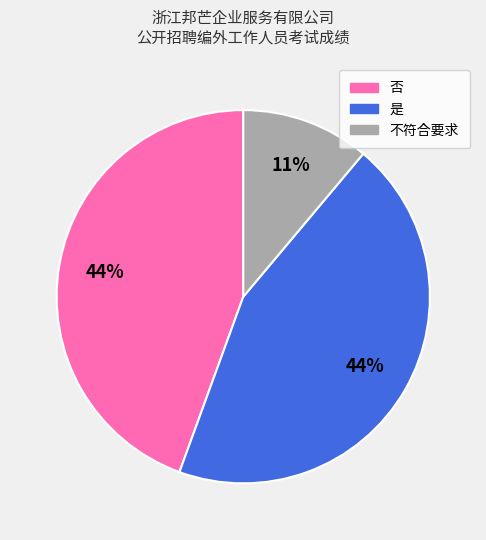

True or false: 否 accounts for 32% of the total.

False